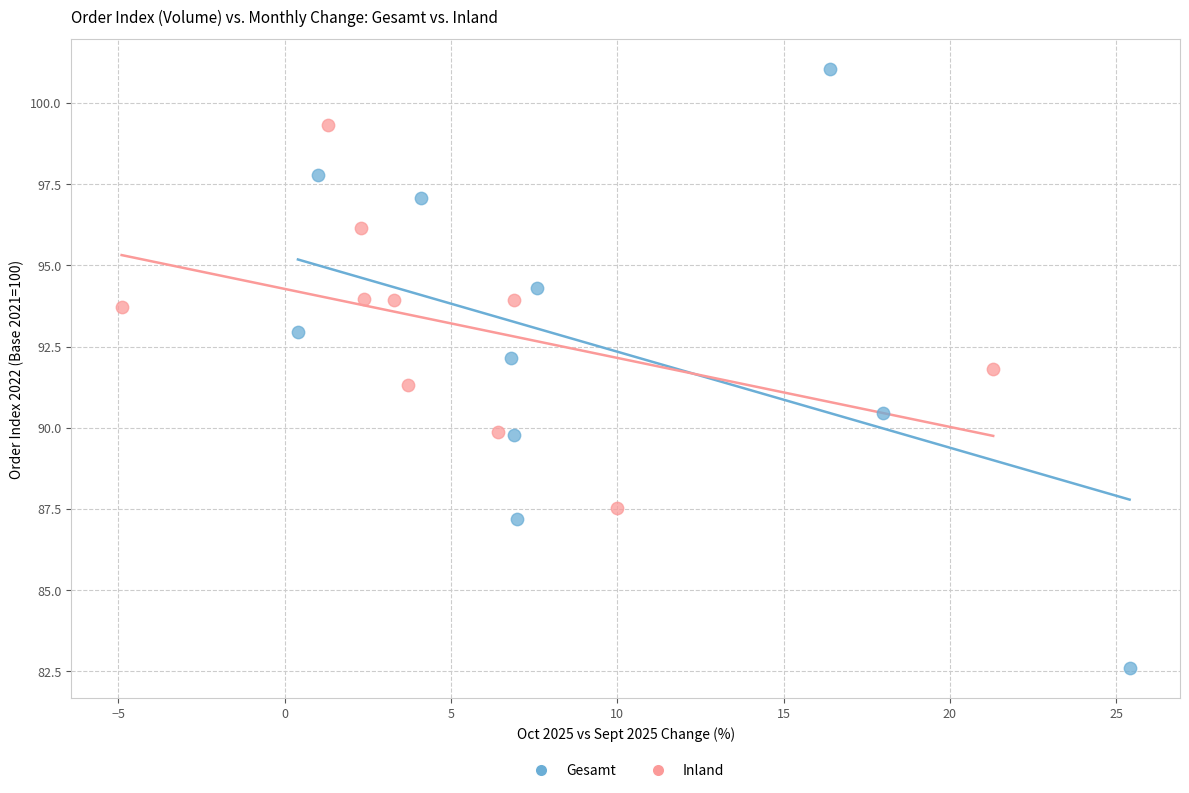

Which series reaches the maximum Y coordinate?

Gesamt